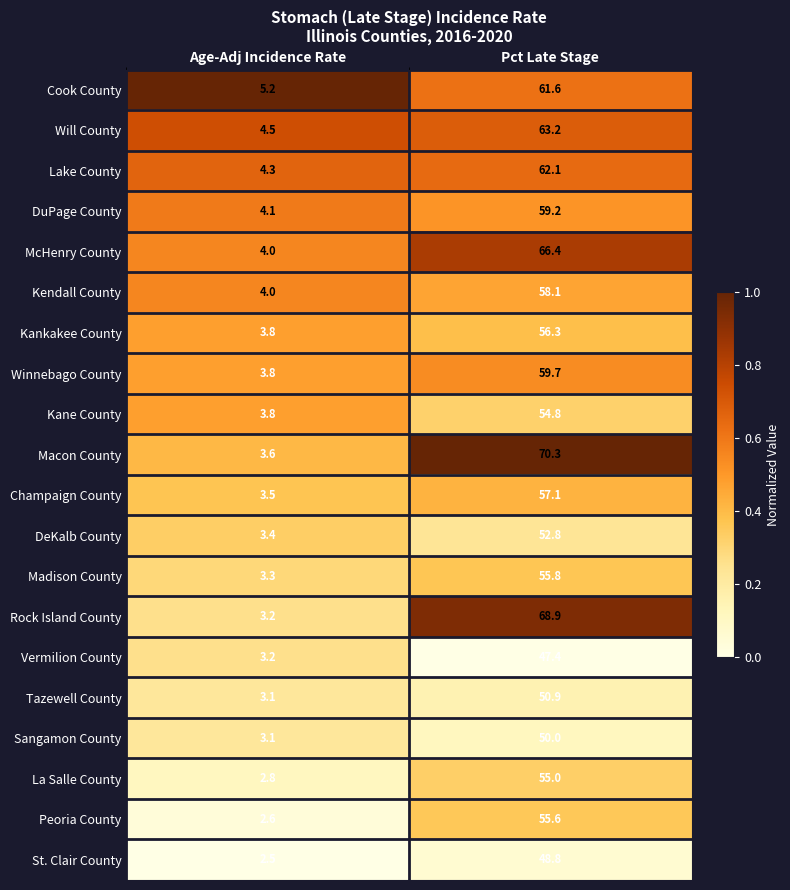

Where is Winnebago County nearest to the value 31?

Age-Adj Incidence Rate